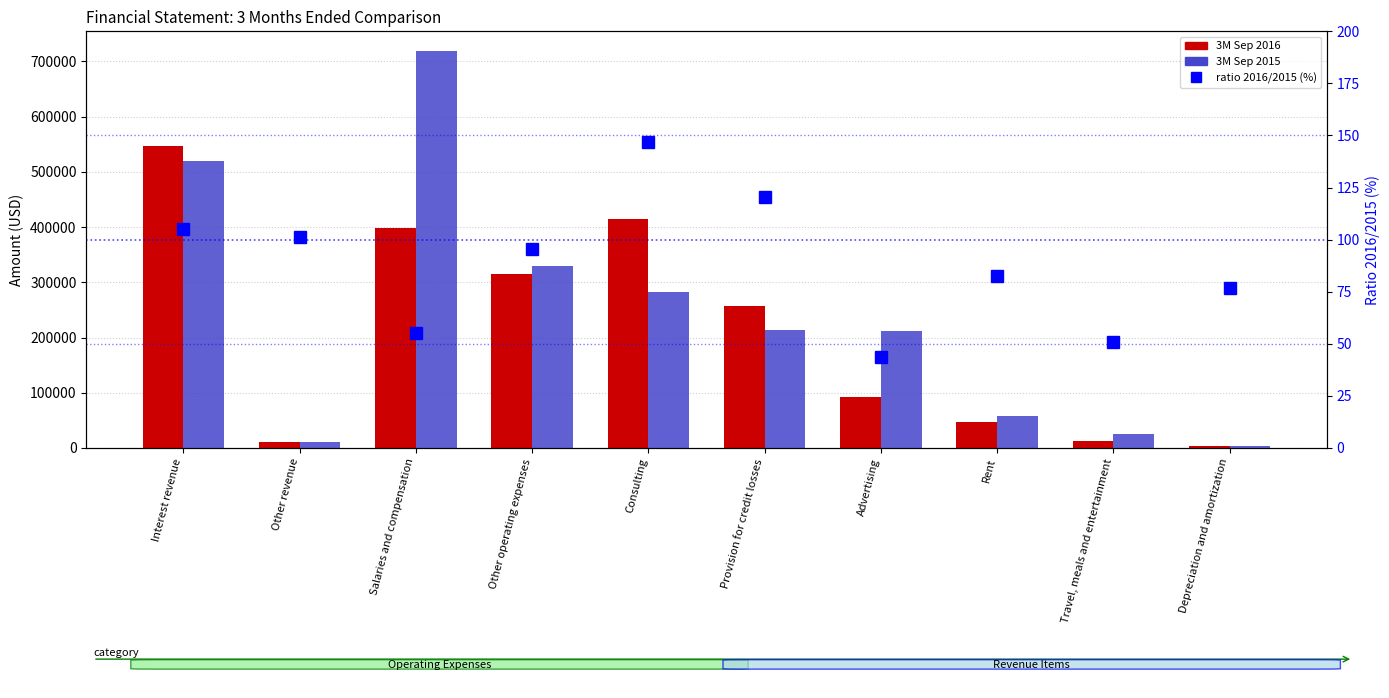

List the series in order of their peak value, highest first.

3M Sep 2015, 3M Sep 2016, ratio 2016/2015 (%)